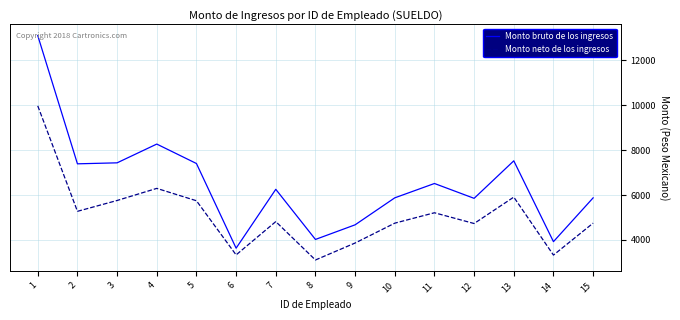

True or false: Monto bruto de los ingresos and Monto neto de los ingresos cross at least once.

False